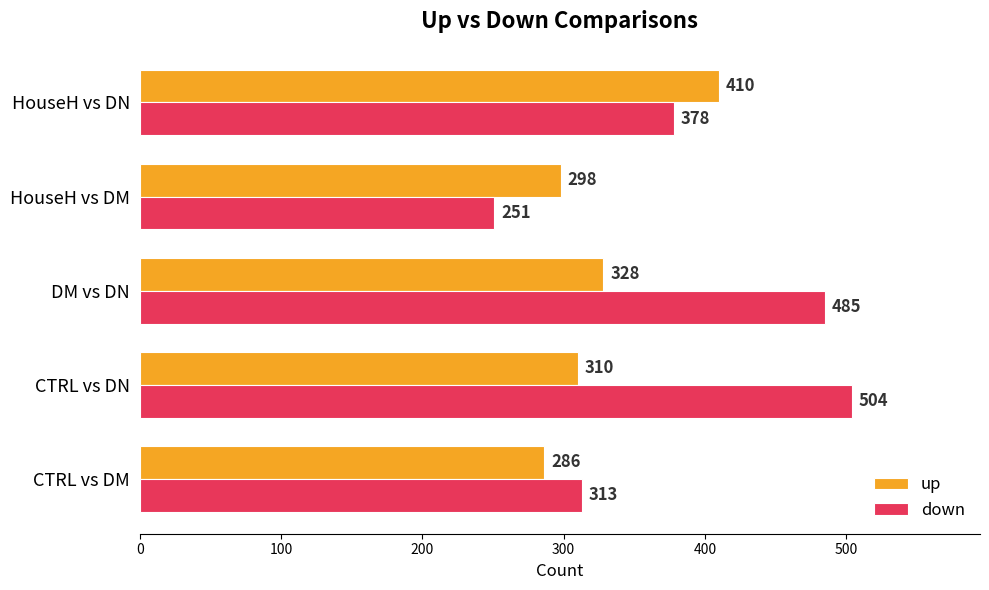

What is the greatest value displayed?

504